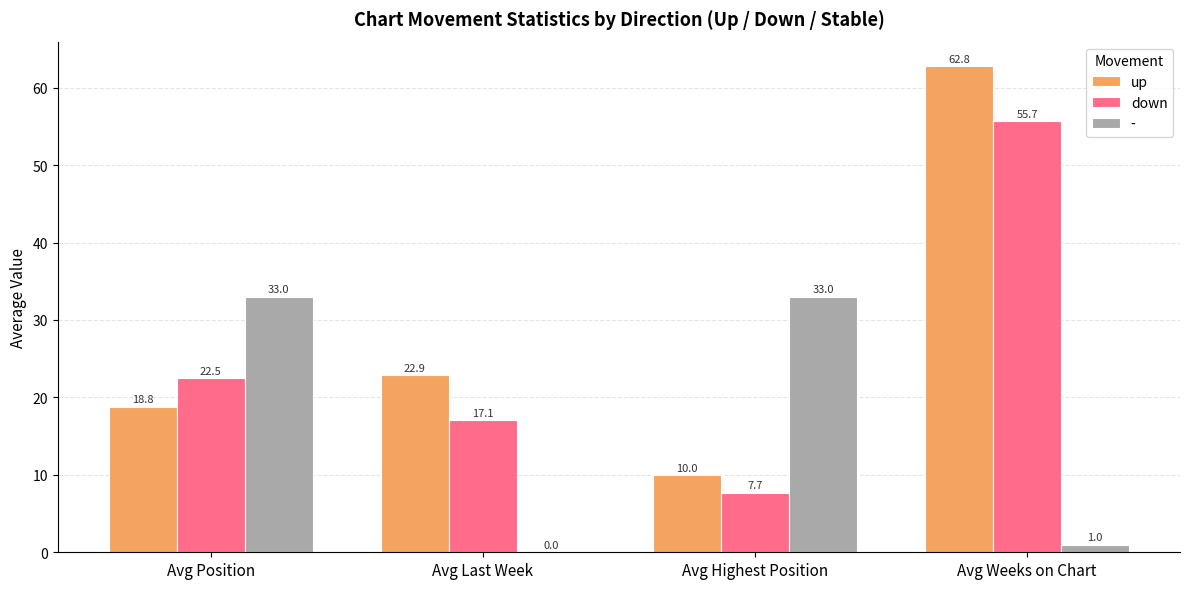

The value of up at Avg Last Week is 22.9. True or false?

True